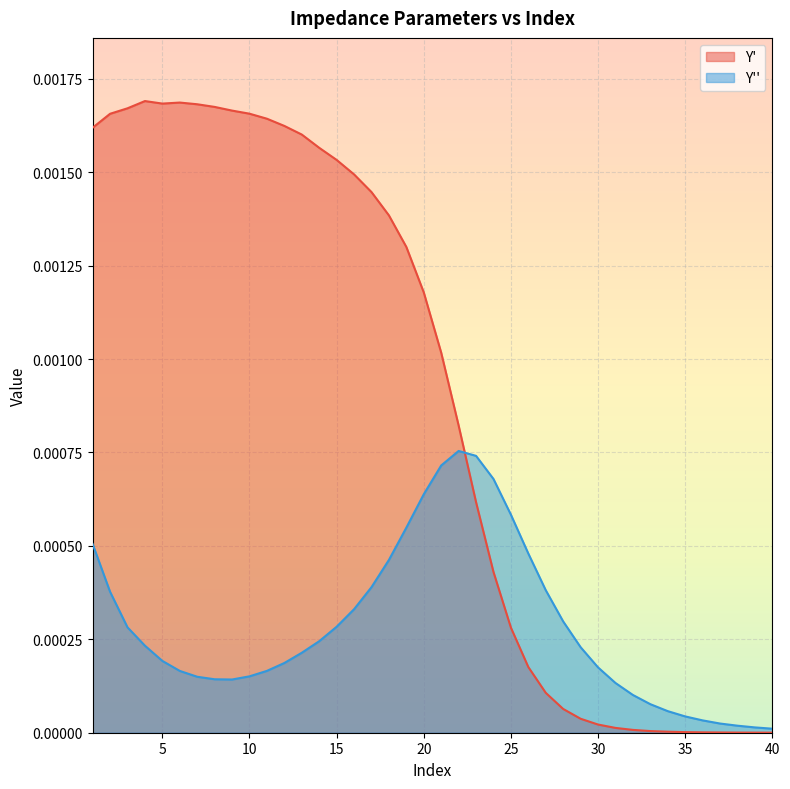

What are all the series names shown in the legend?

Y', Y''